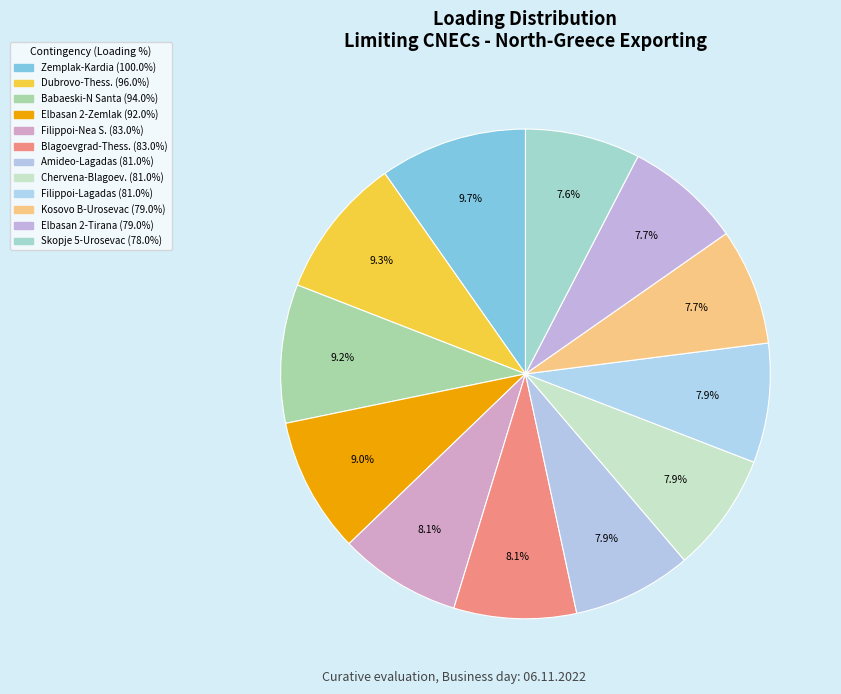

How many slices are in this pie chart?

12